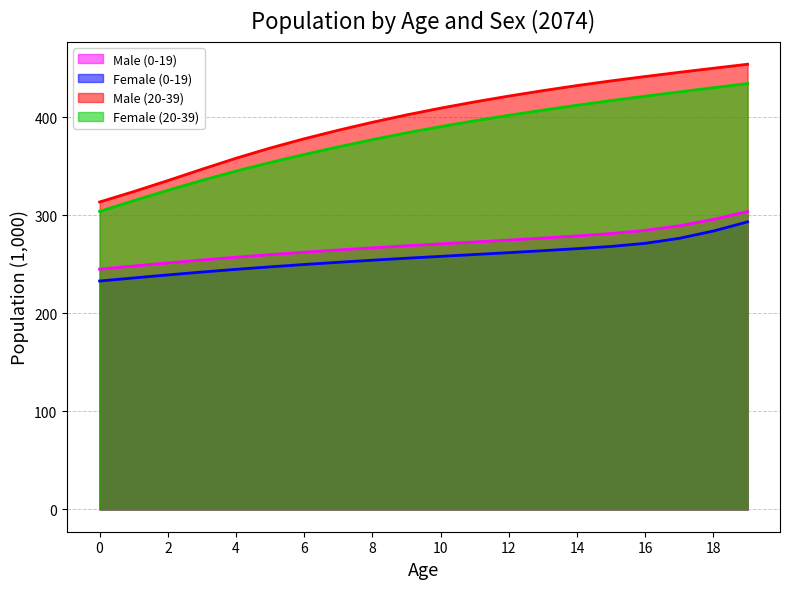

Where is Male (20-39) nearest to the value 383?

7